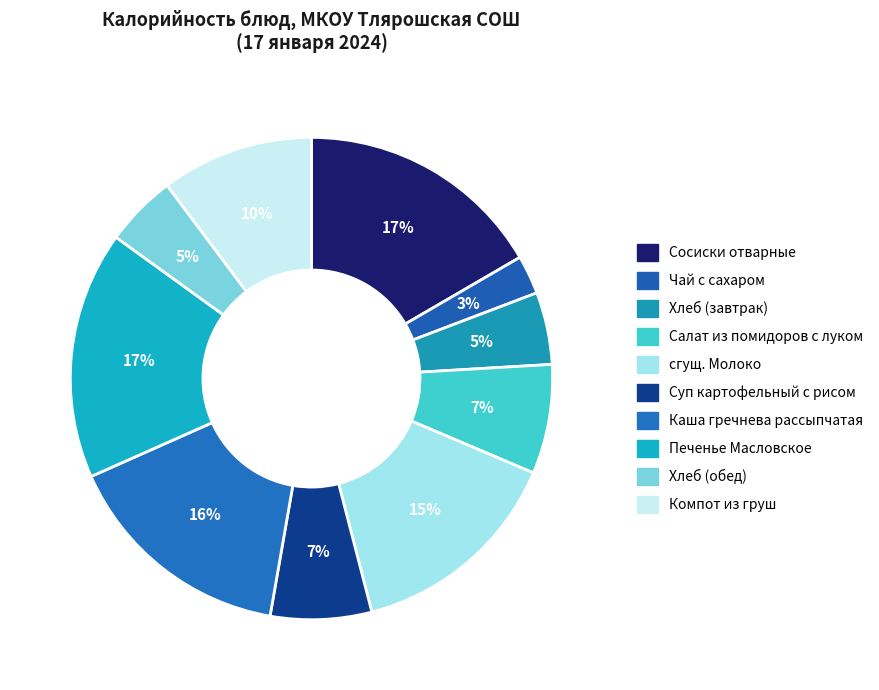

How many slices are in this pie chart?

10